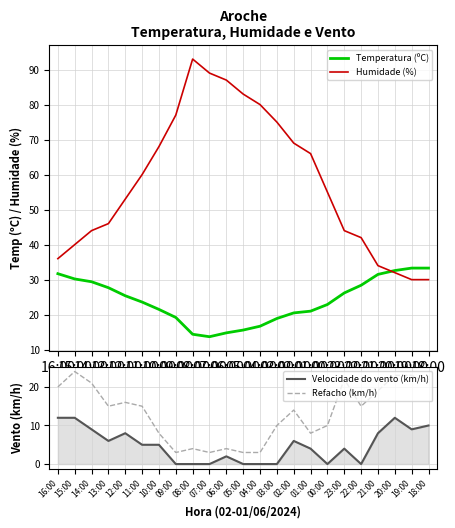

What are all the series names shown in the legend?

Temperatura (ºC), Humidade (%), Velocidade do vento (km/h), Refacho (km/h)